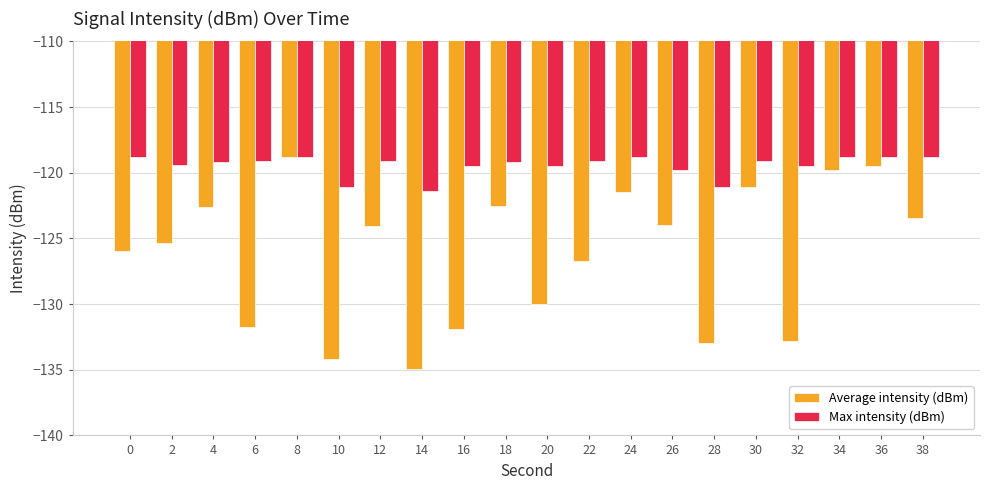

Are the bars grouped side by side (vs. stacked)?

Yes